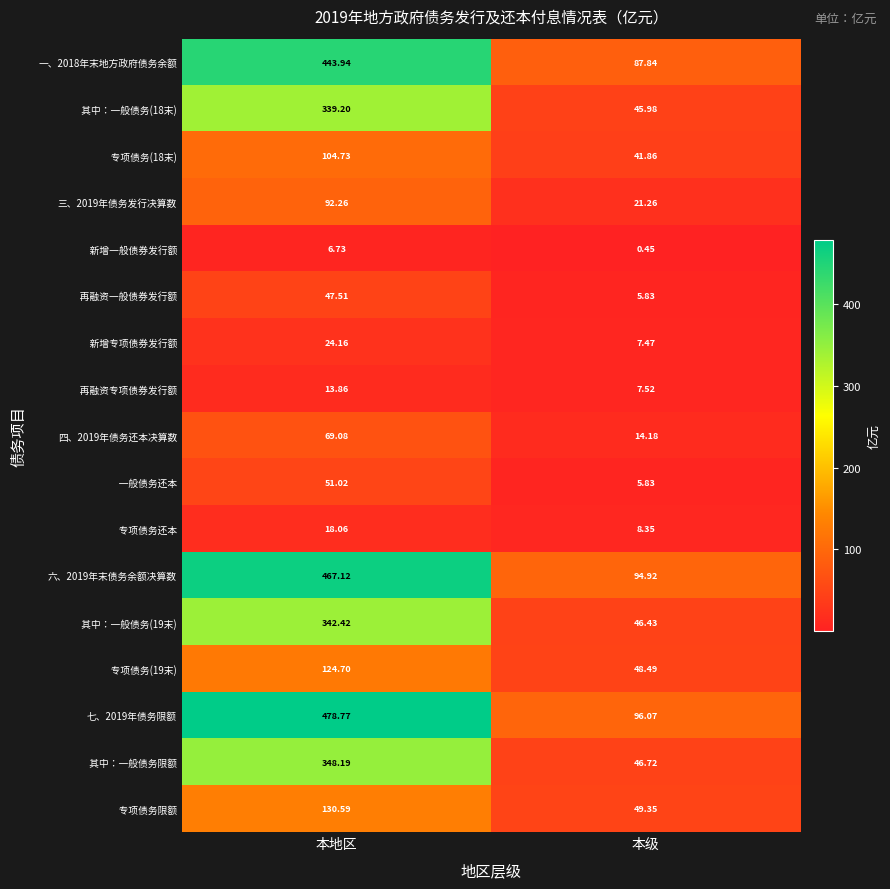

Where does the 三、2019年债务发行决算数 series first go above 92?

本地区